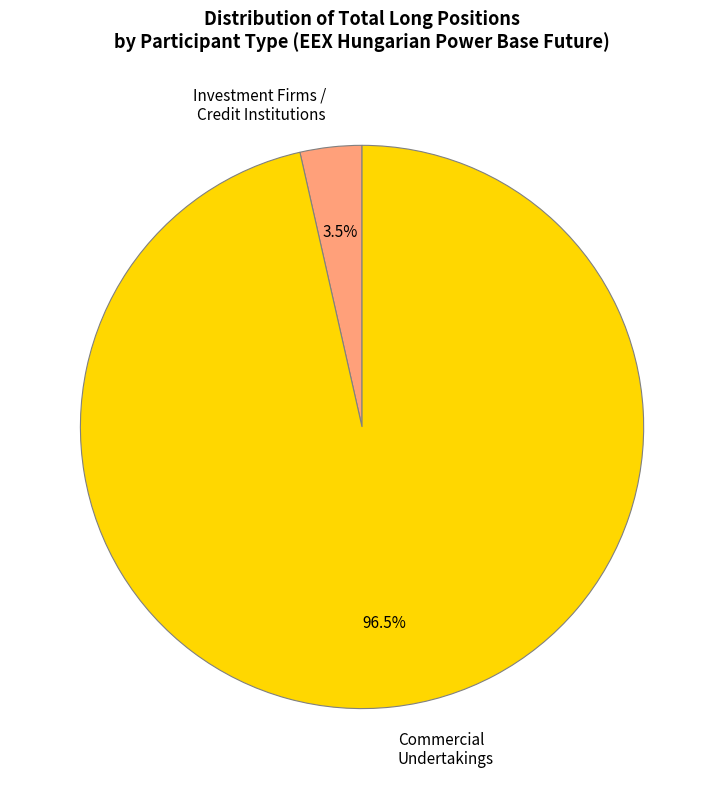

Rank the categories by value from highest to lowest.

Commercial Undertakings, Investment Firms / Credit Institutions